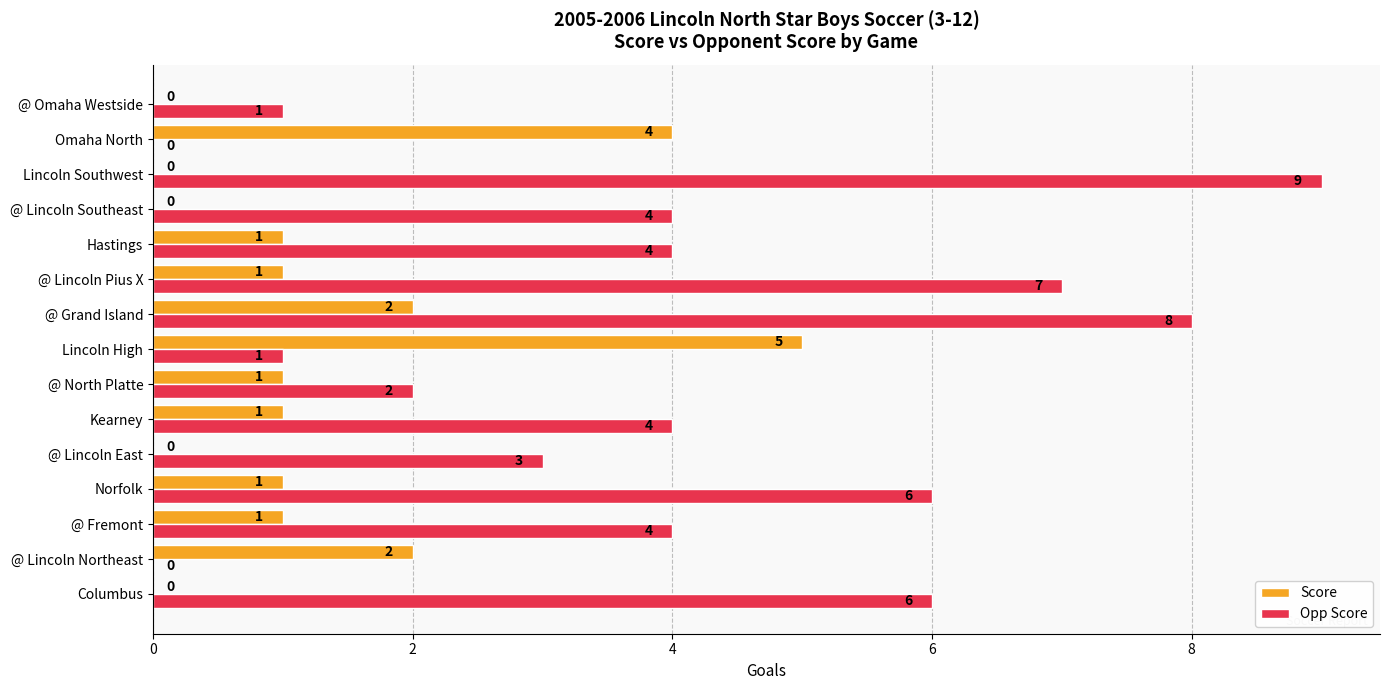

The Score series shows 2 at @ Lincoln Southeast. True or false?

False